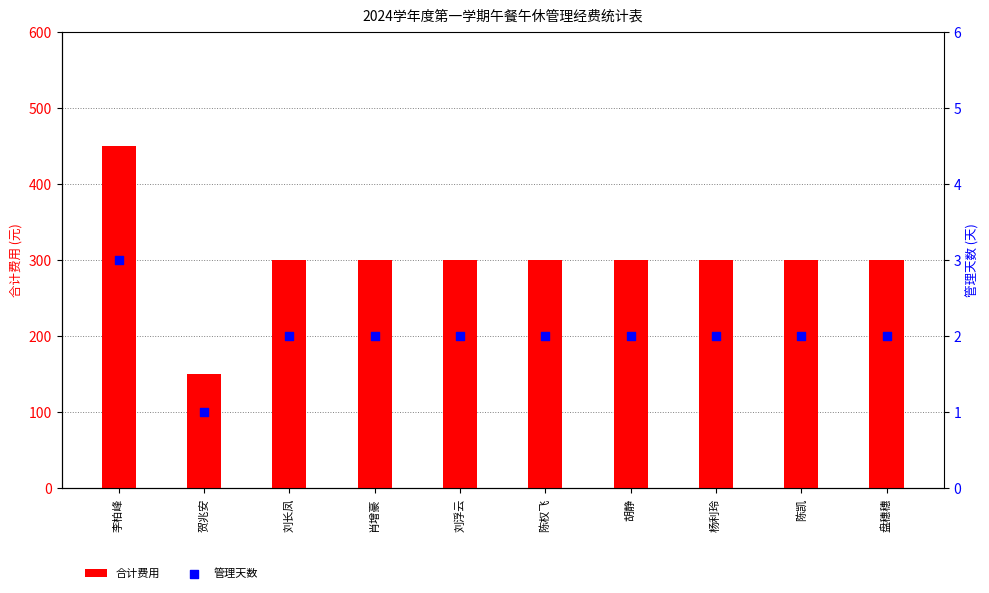

Which series contains the highest Y value?

合计费用